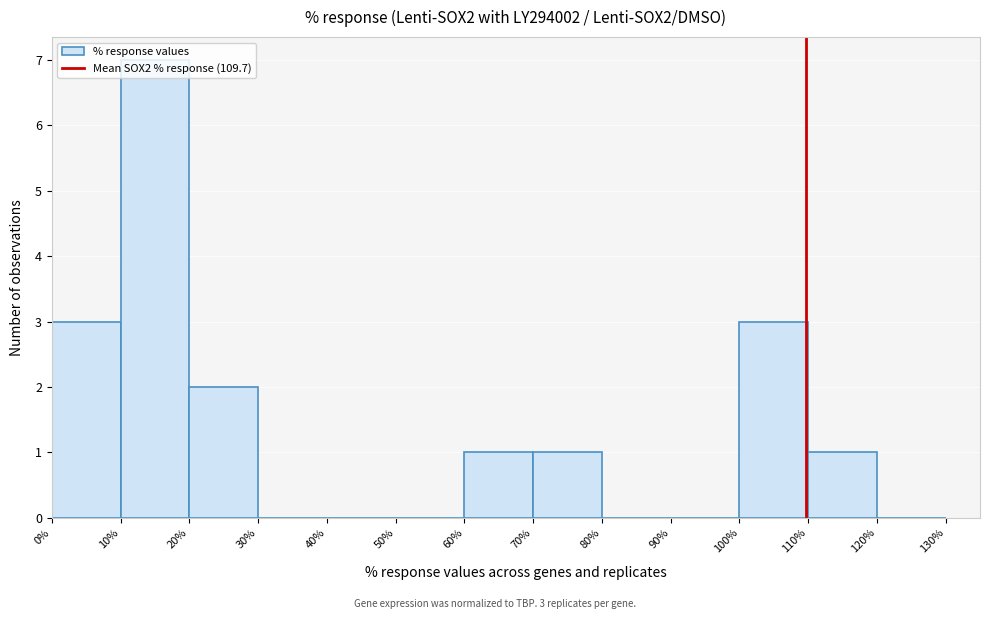

Over which range of the x-axis is the bar tallest?

10% to 20%